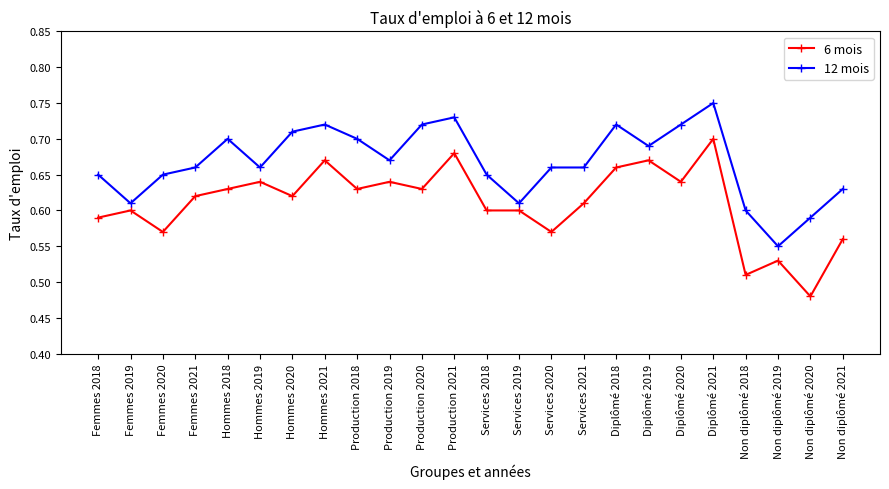

At how many categories does at least one series exceed 0?

24